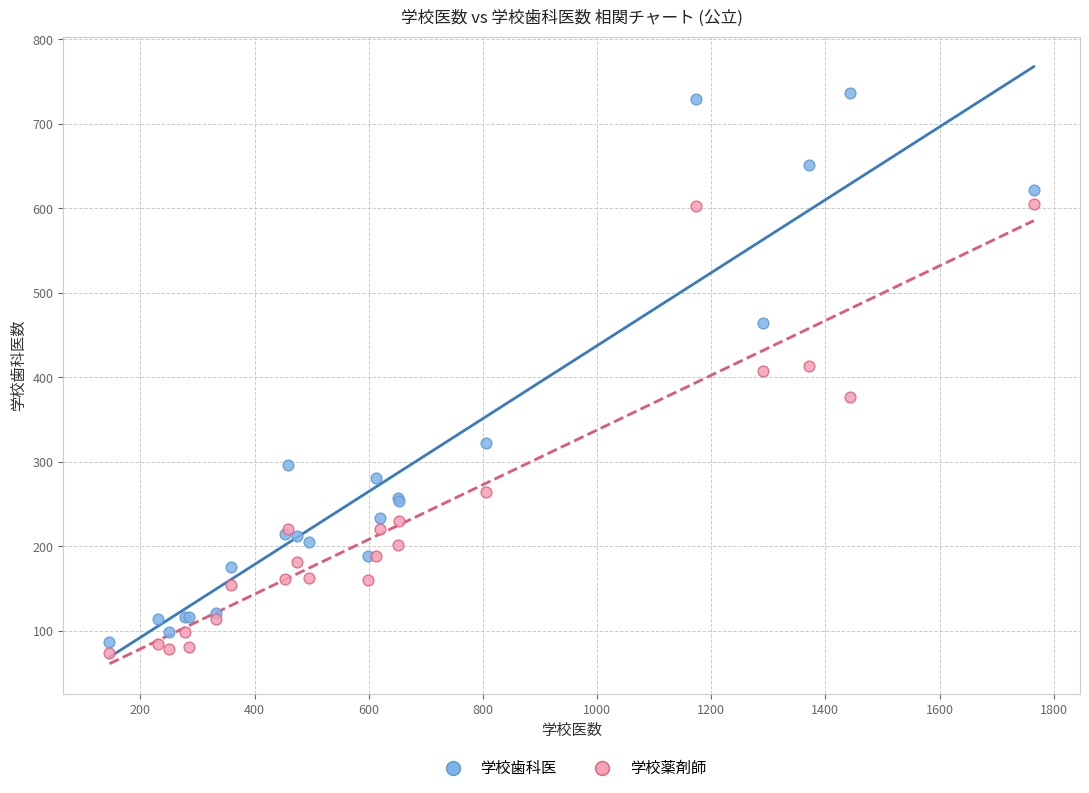

Which series has the largest Y range (max minus min)?

学校歯科医